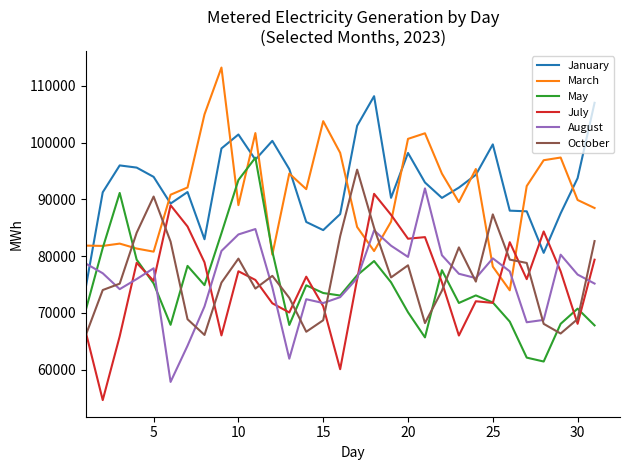

In October, how many points are higher than both neighbors (excluding endpoints)?

7